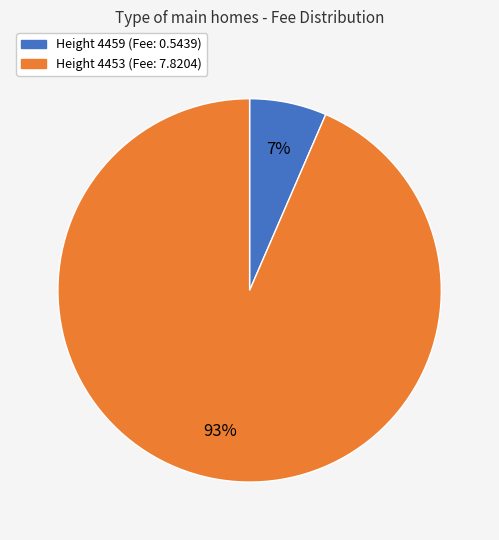

To the nearest percent, what is the average slice percentage?

50%